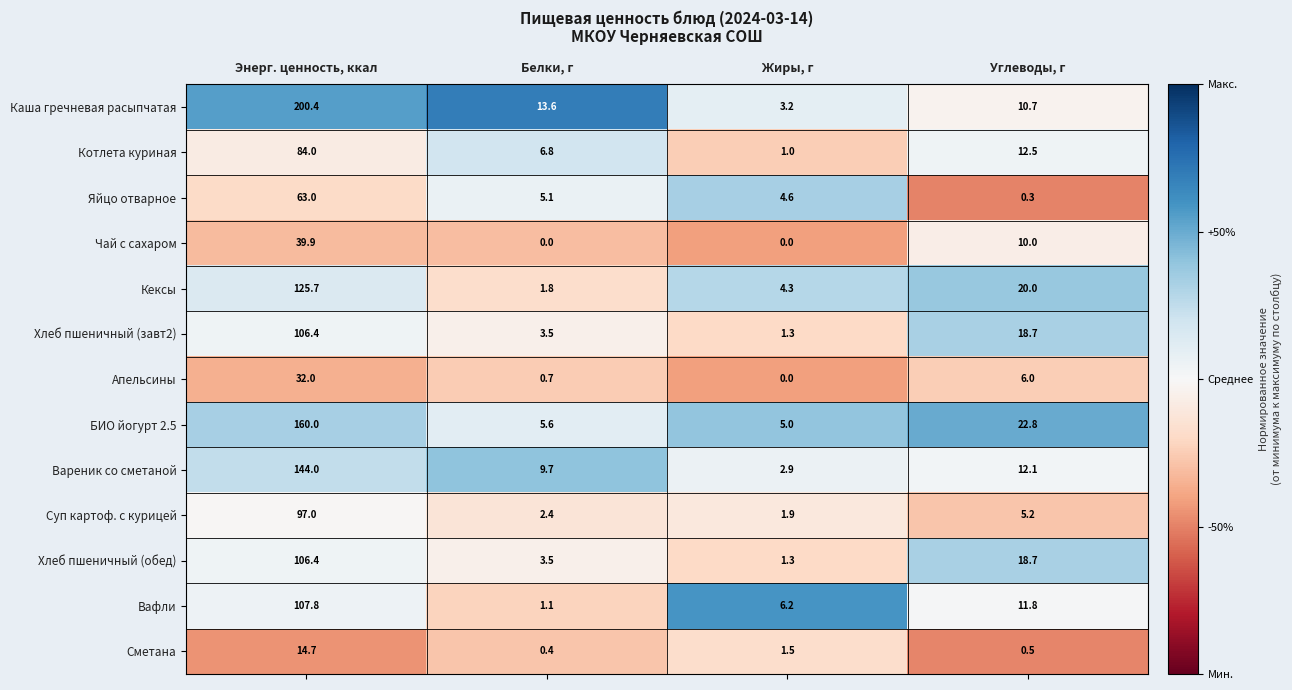

What is the sum of the БИО йогурт 2.5 values at Белки, г and Углеводы, г?

28.4